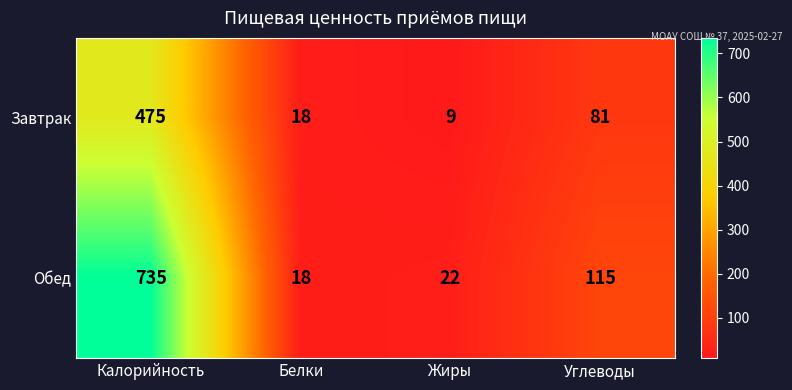

Rank the series at Углеводы from lowest to highest value.

Завтрак, Обед